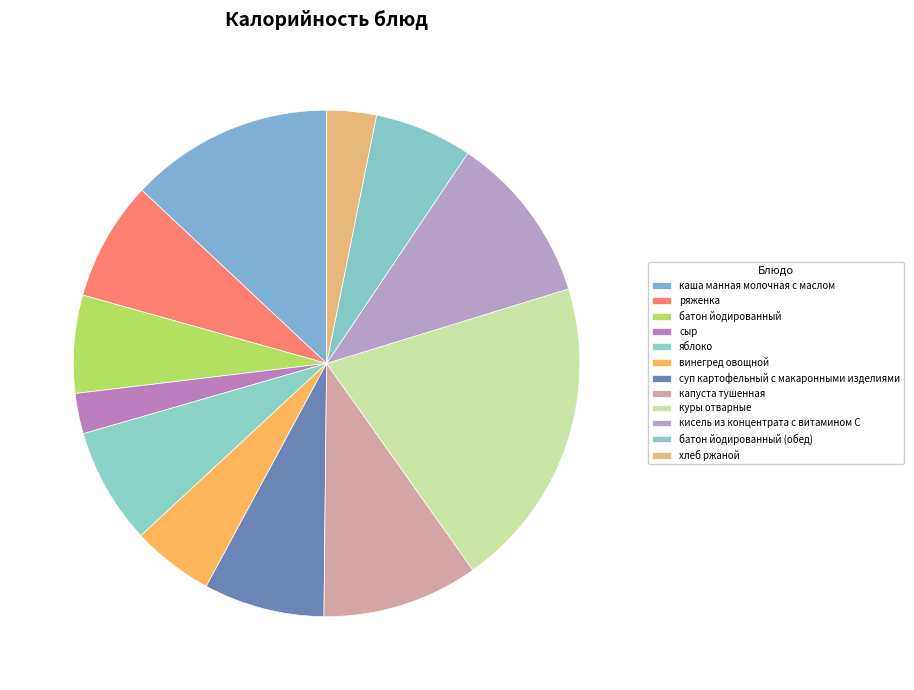

How many slices are in this pie chart?

12